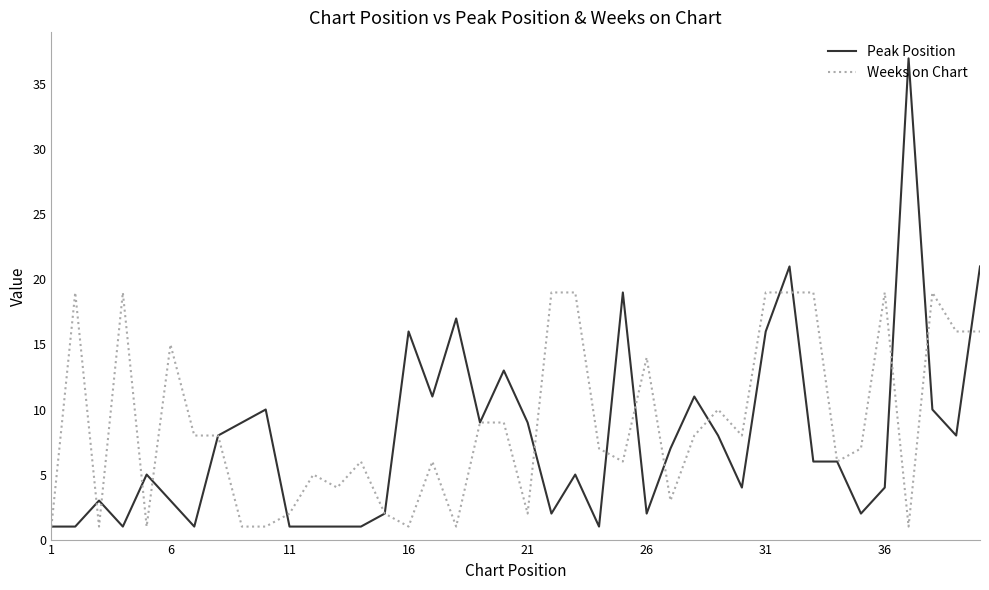

Which series has the widest spread of values?

Peak Position